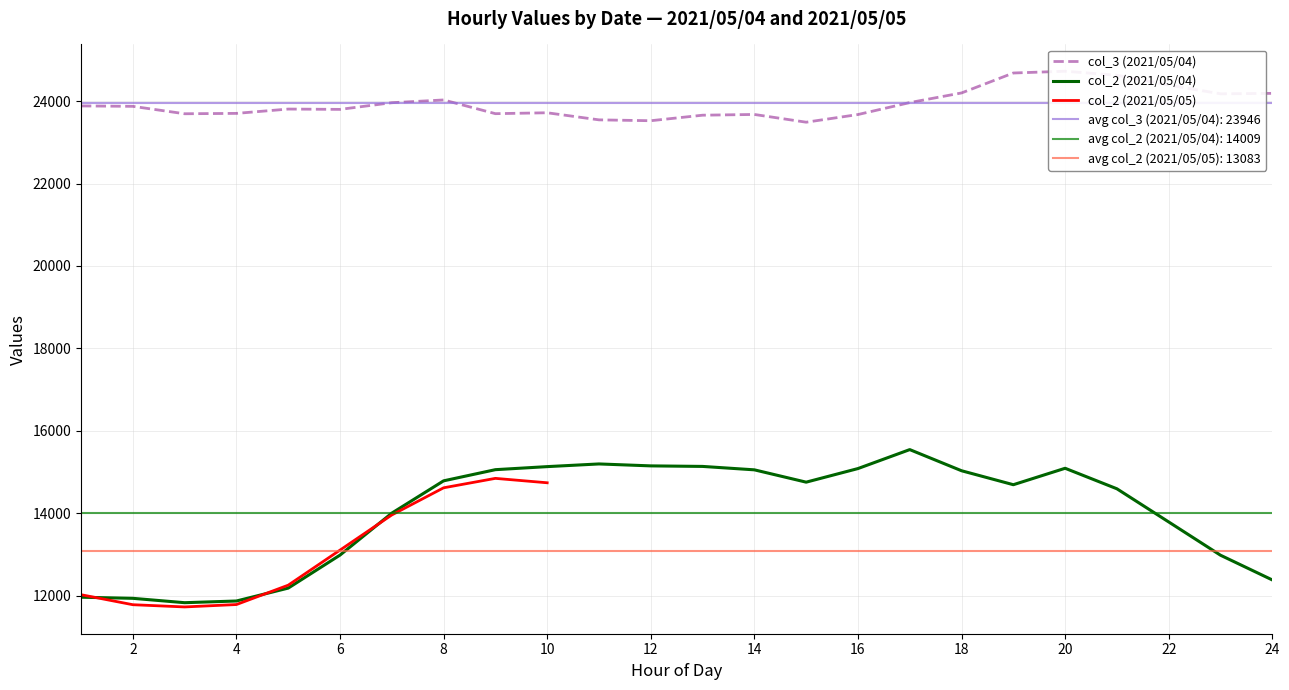

What is the value of the col_2 (2021/05/04) point at the 6th from the left?

12984